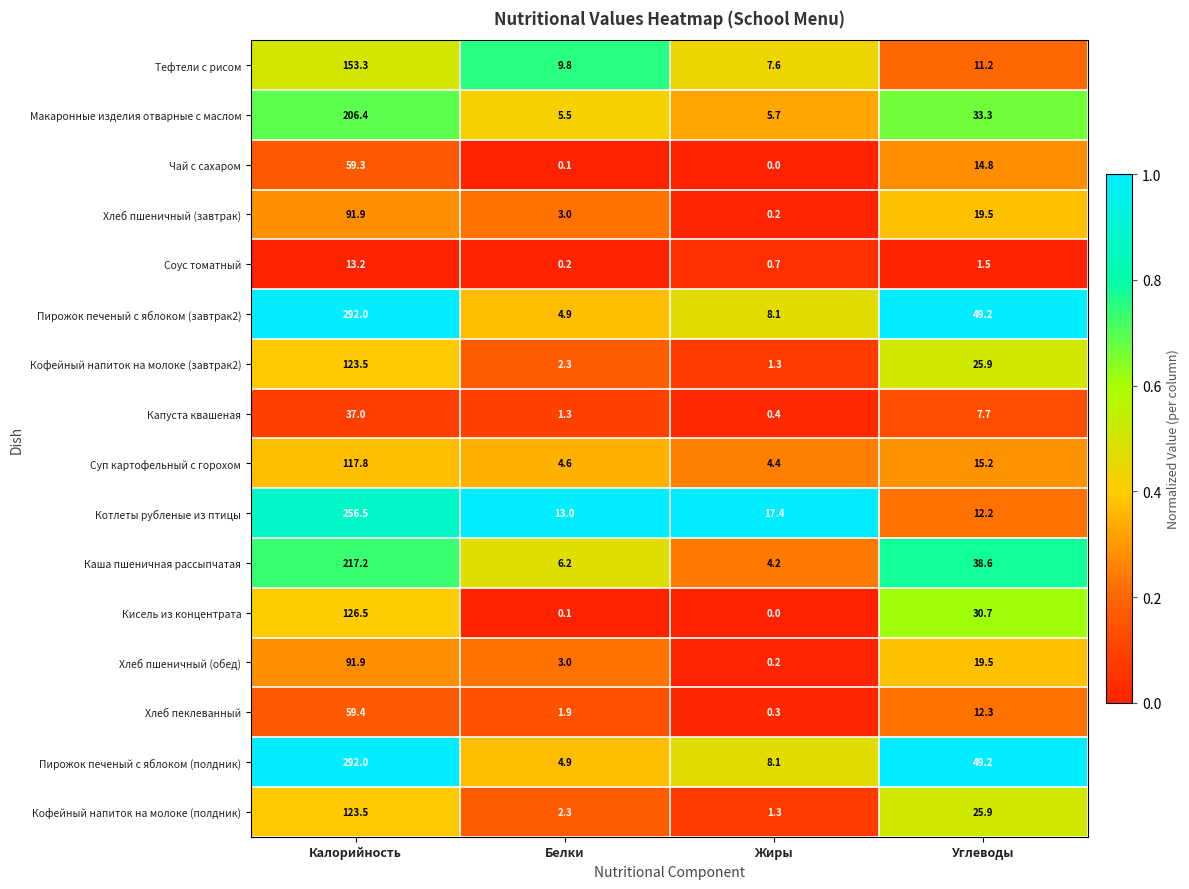

True or false: Суп картофельный с горохом has a value of 2.3 at Жиры.

False